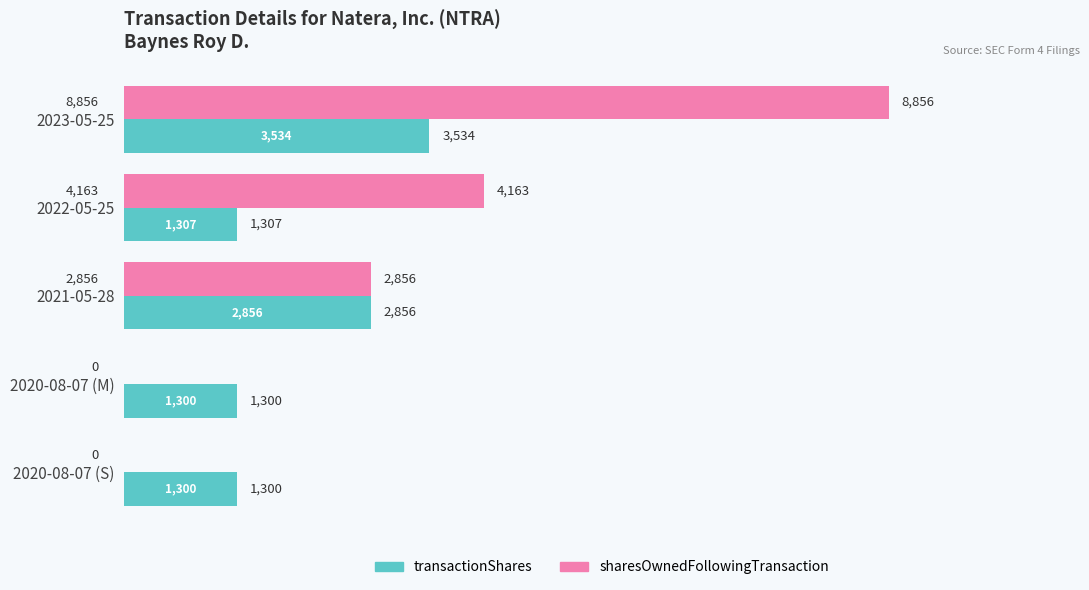

True or false: sharesOwnedFollowingTransaction has a value of 2963 at 2020-08-07 (M).

False